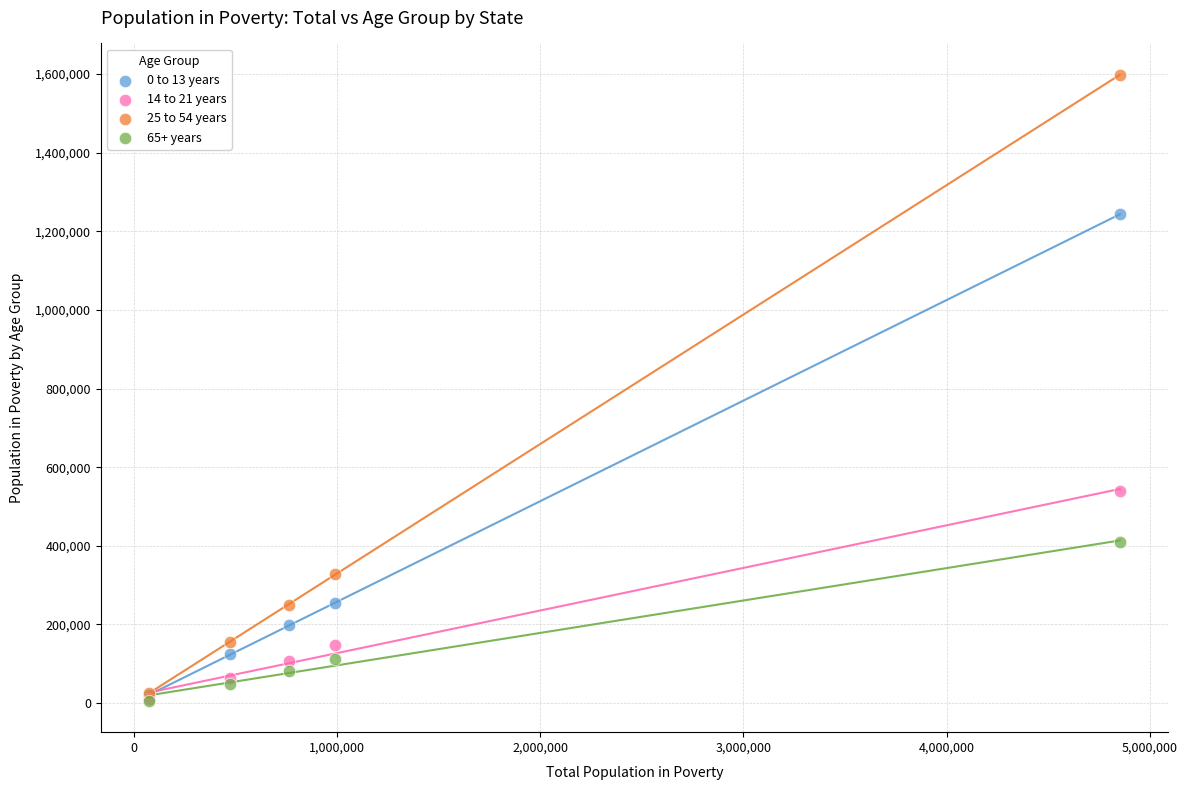

Across all series, what Y value is closest to 801797?

540000